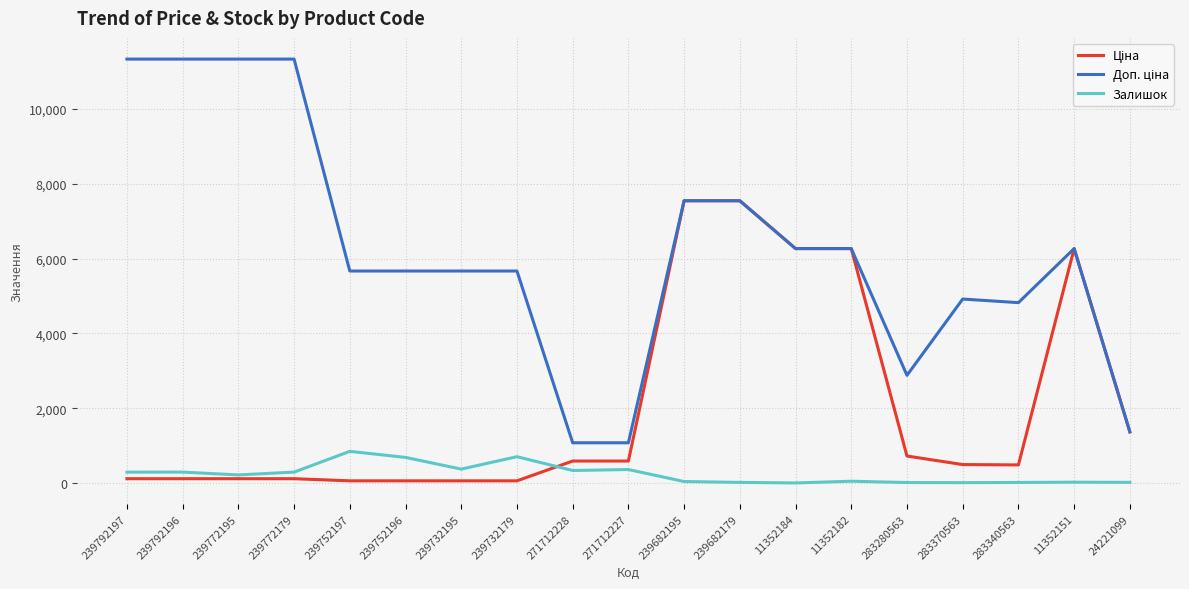

What is the greatest value displayed?

11334.0